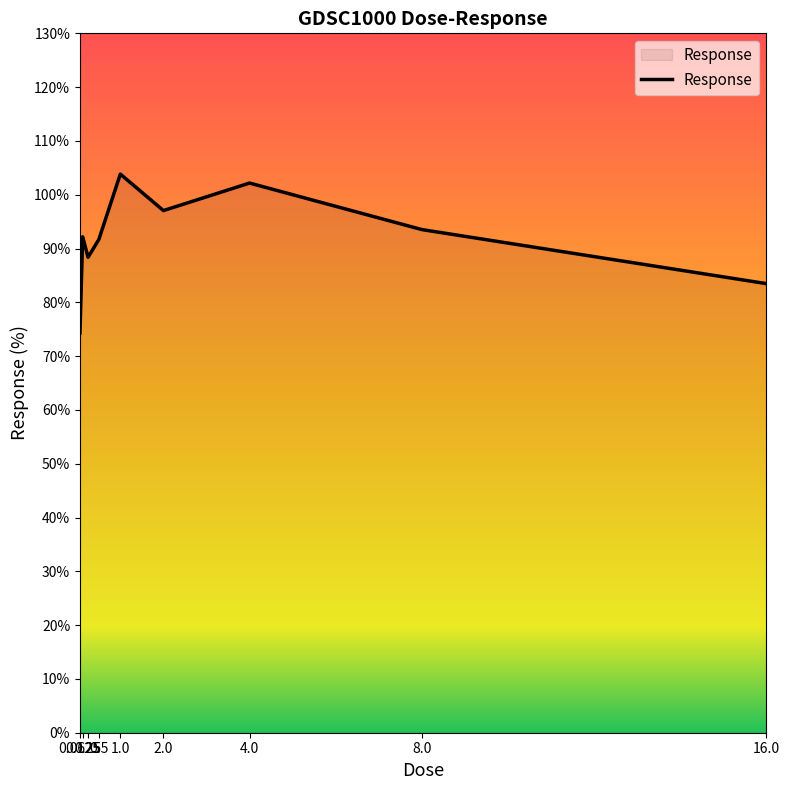

Where is the data nearest to the value 89?

0.25